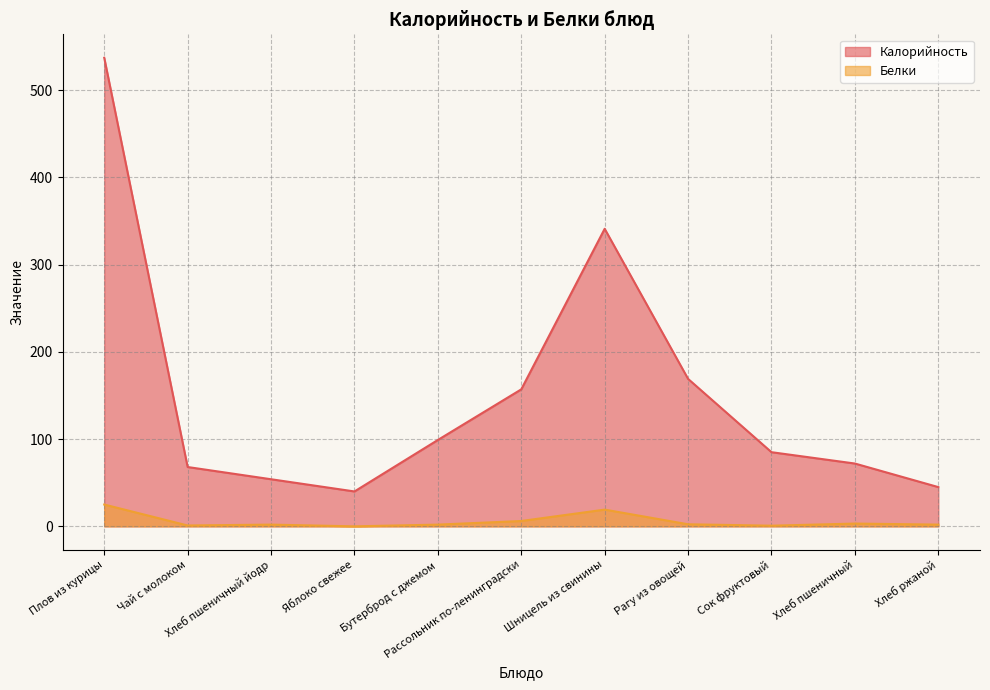

The value of Калорийность at Хлеб пшеничный is 47.1. True or false?

False